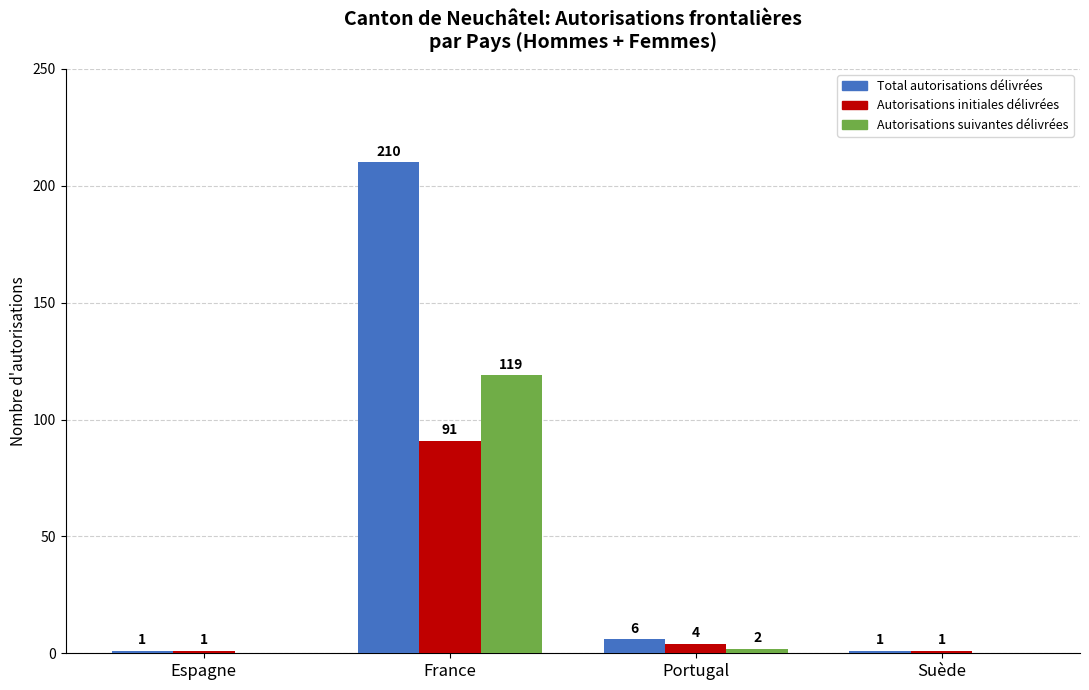

What is the total value across all series at France?

420